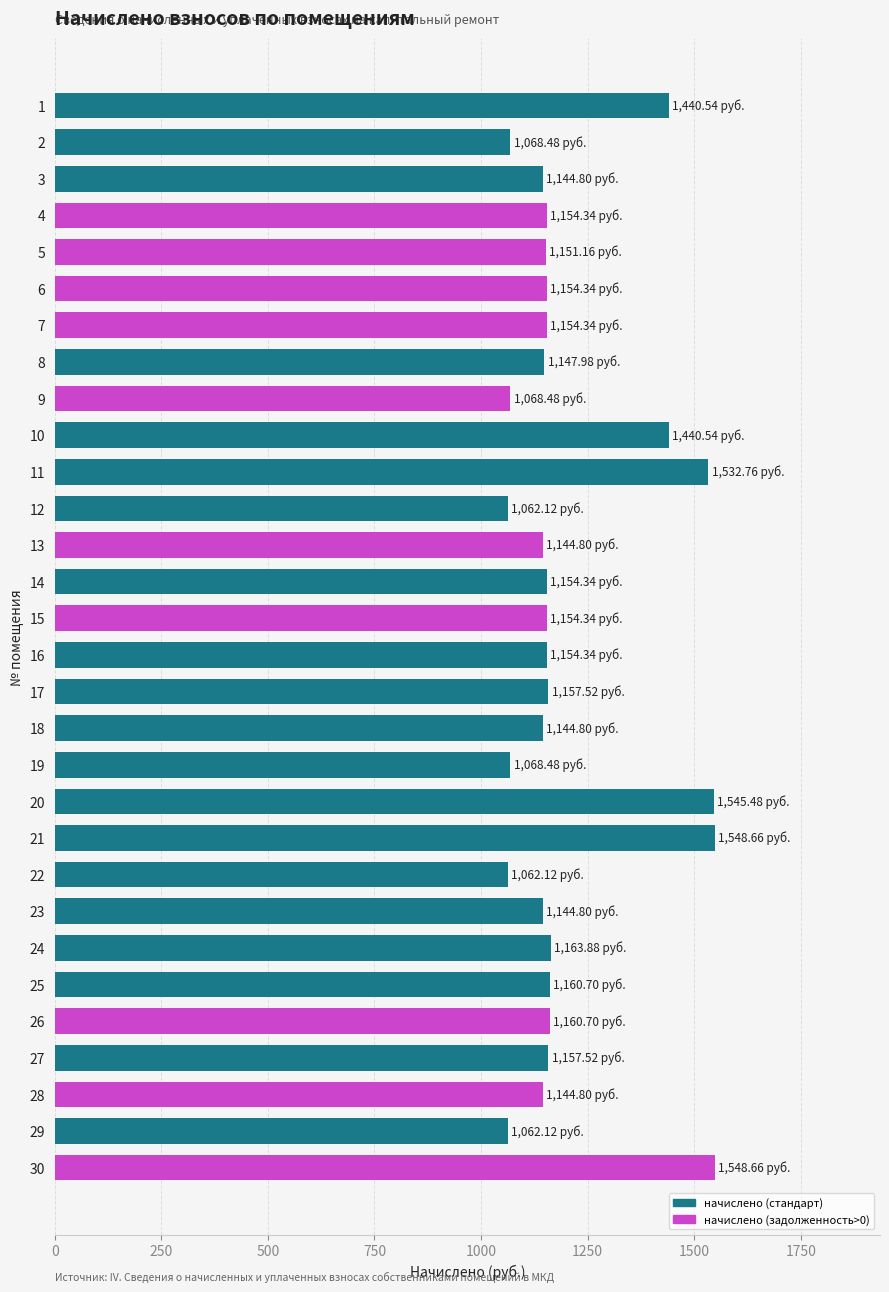

How many bars are there in total?

30